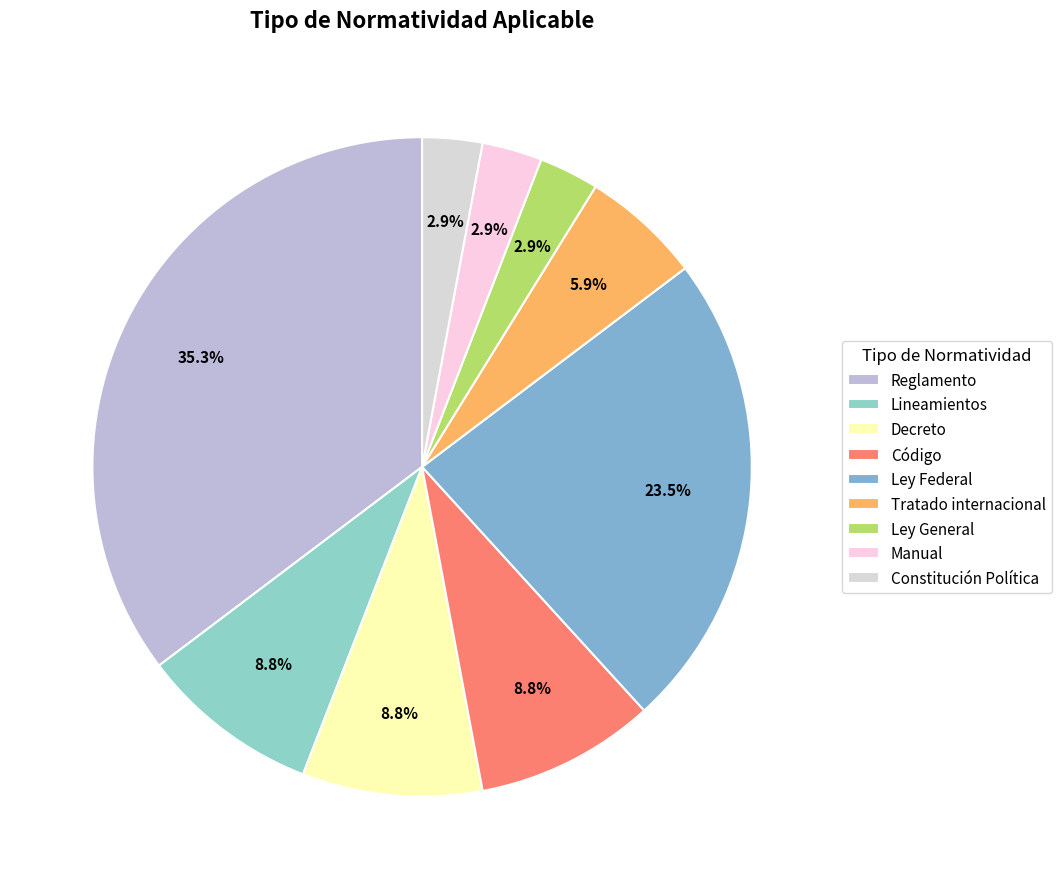

How many segments does this pie chart have?

9